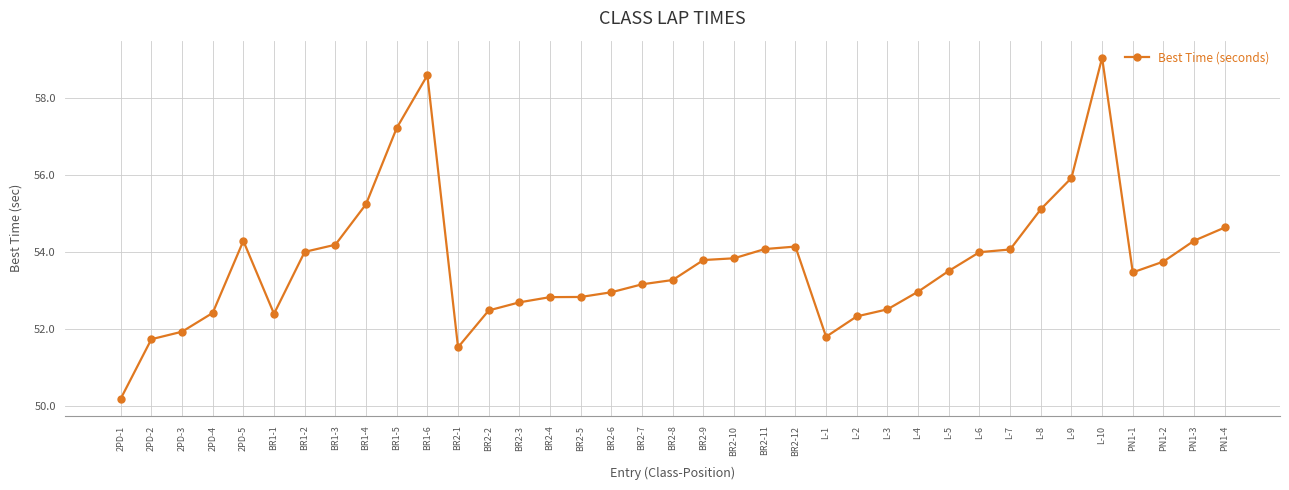

True or false: there are more than 0 points higher than both neighbors.

True